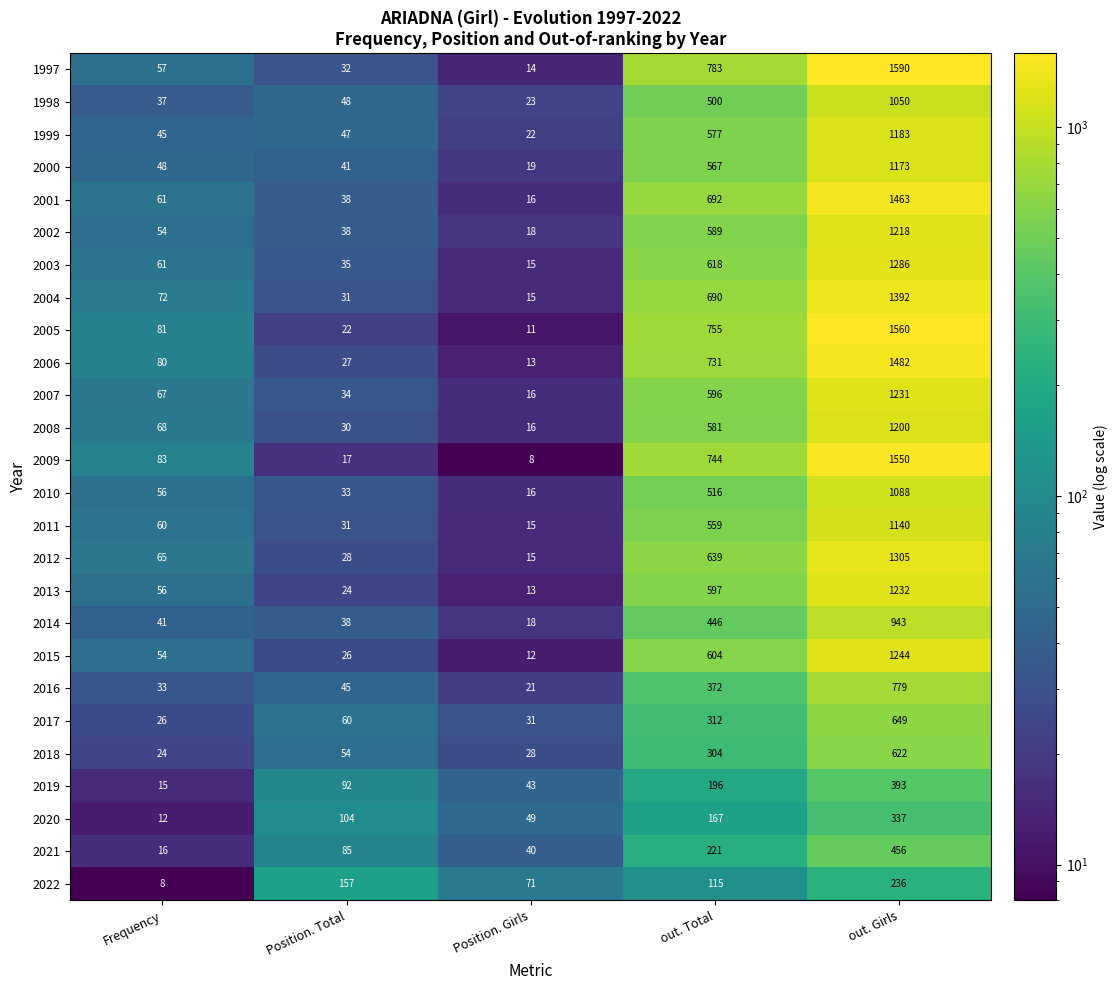

True or false: 2007 has a value of 46 at Position. Total.

False